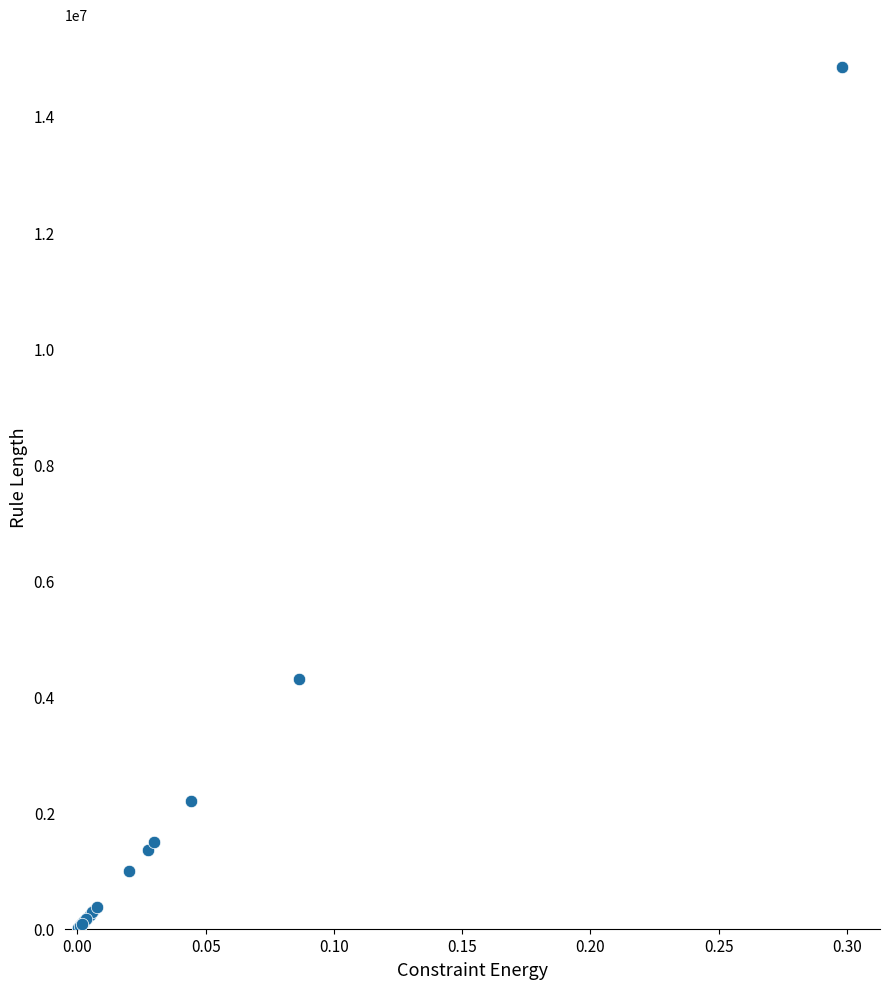

What Y value in the scatter plot is closest to 7420504?

4295688.5